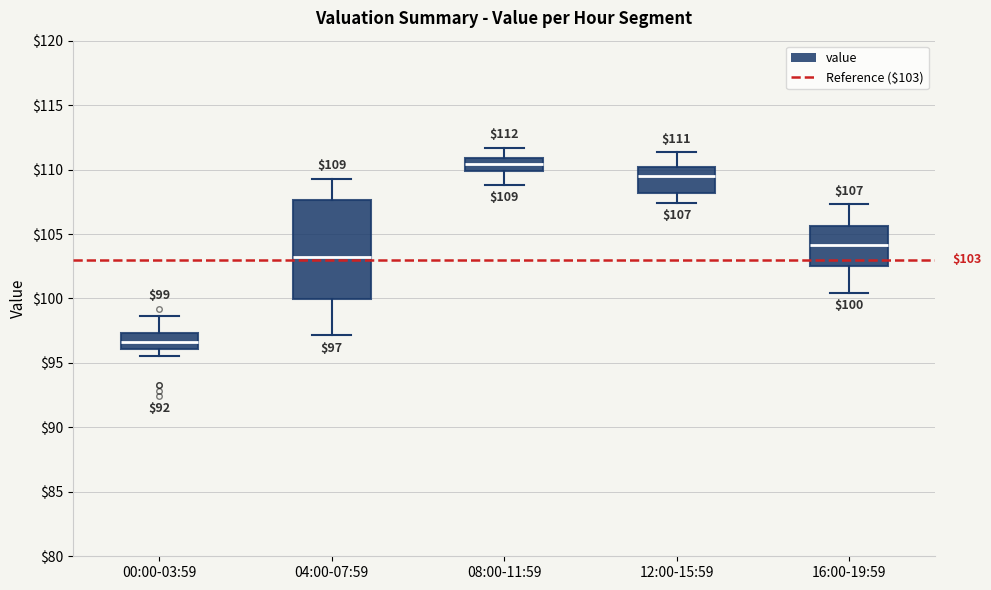

Which box is the tallest, from its lower edge to its upper edge?

04:00-07:59